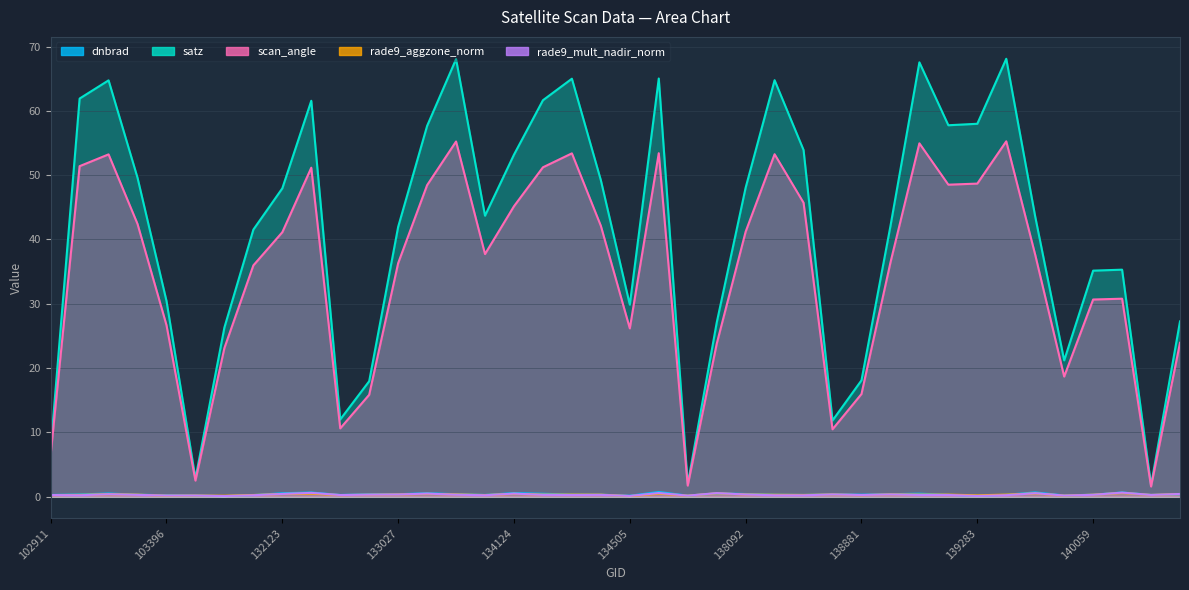

Reading left to right, list all the values displayed in this chart.

dnbrad: 102911=0.2	103160=0.3	103270=0.5	103278=0.3	103396=0.2	103515=0.2	103634=0.1	104346=0.2	132123=0.5	132296=0.6	132669=0.2	132847=0.3	133027=0.4	133209=0.5	133392=0.4	133404=0.2	134124=0.5	134138=0.4	134308=0.3	134322=0.3	134505=0.1	137322=0.7	137715=0.1	137903=0.5	138092=0.4	138105=0.3	138296=0.2	138688=0.3	138881=0.3	139080=0.4	139094=0.4	139269=0.3	139283=0.1	139462=0.3	139475=0.6	139672=0.2	140059=0.3	143151=0.6	143943=0.2	144136=0.4
satz: 102911=7.4	103160=61.9	103270=64.8	103278=49.6	103396=30.4	103515=2.8	103634=26.3	104346=41.5	132123=48.0	132296=61.6	132669=12.0	132847=17.9	133027=42.0	133209=57.7	133392=68.1	133404=43.7	134124=53.2	134138=61.7	134308=65.0	134322=49.2	134505=29.9	137322=65.0	137715=1.9	137903=27.0	138092=48.1	138105=64.8	138296=53.9	138688=11.8	138881=18.1	139080=42.1	139094=67.6	139269=57.8	139283=58.0	139462=68.1	139475=43.6	139672=21.2	140059=35.1	143151=35.3	143943=1.8	144136=27.2
scan_angle: 102911=6.5	103160=51.4	103270=53.2	103278=42.4	103396=26.7	103515=2.5	103634=23.1	104346=36.0	132123=41.1	132296=51.2	132669=10.6	132847=15.8	133027=36.3	133209=48.5	133392=55.2	133404=37.7	134124=45.2	134138=51.2	134308=53.4	134322=42.1	134505=26.2	137322=53.4	137715=1.7	137903=23.7	138092=41.2	138105=53.3	138296=45.7	138688=10.5	138881=15.9	139080=36.4	139094=55.0	139269=48.5	139283=48.7	139462=55.3	139475=37.6	139672=18.7	140059=30.7	143151=30.8	143943=1.6	144136=23.9
rade9_aggzone_norm: 102911=0.2	103160=0.3	103270=0.4	103278=0.3	103396=0.1	103515=0.2	103634=0.1	104346=0.2	132123=0.4	132296=0.5	132669=0.2	132847=0.3	133027=0.3	133209=0.4	133392=0.3	133404=0.2	134124=0.4	134138=0.3	134308=0.3	134322=0.3	134505=0.1	137322=0.4	137715=0.1	137903=0.5	138092=0.3	138105=0.3	138296=0.2	138688=0.3	138881=0.2	139080=0.3	139094=0.3	139269=0.3	139283=0.2	139462=0.3	139475=0.5	139672=0.1	140059=0.3	143151=0.6	143943=0.2	144136=0.4
rade9_mult_nadir_norm: 102911=0.2	103160=0.2	103270=0.4	103278=0.3	103396=0.1	103515=0.2	103634=0.1	104346=0.2	132123=0.4	132296=0.6	132669=0.2	132847=0.3	133027=0.3	133209=0.5	133392=0.3	133404=0.2	134124=0.5	134138=0.3	134308=0.2	134322=0.3	134505=0.1	137322=0.5	137715=0.1	137903=0.5	138092=0.3	138105=0.2	138296=0.2	138688=0.3	138881=0.2	139080=0.3	139094=0.2	139269=0.2	139283=0.1	139462=0.2	139475=0.5	139672=0.1	140059=0.3	143151=0.6	143943=0.2	144136=0.4